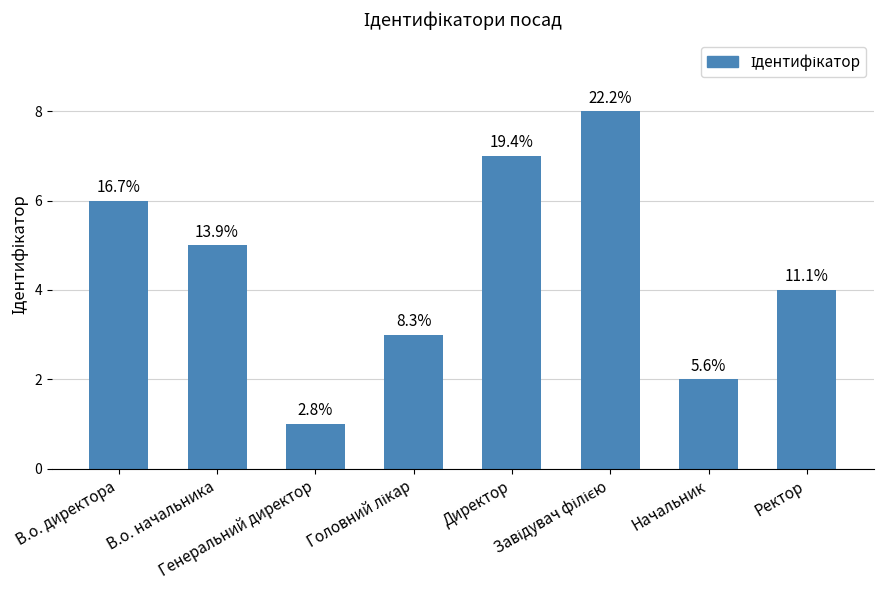

Reading left to right, what are all the values shown in this chart?

6	5	1	3	7	8	2	4